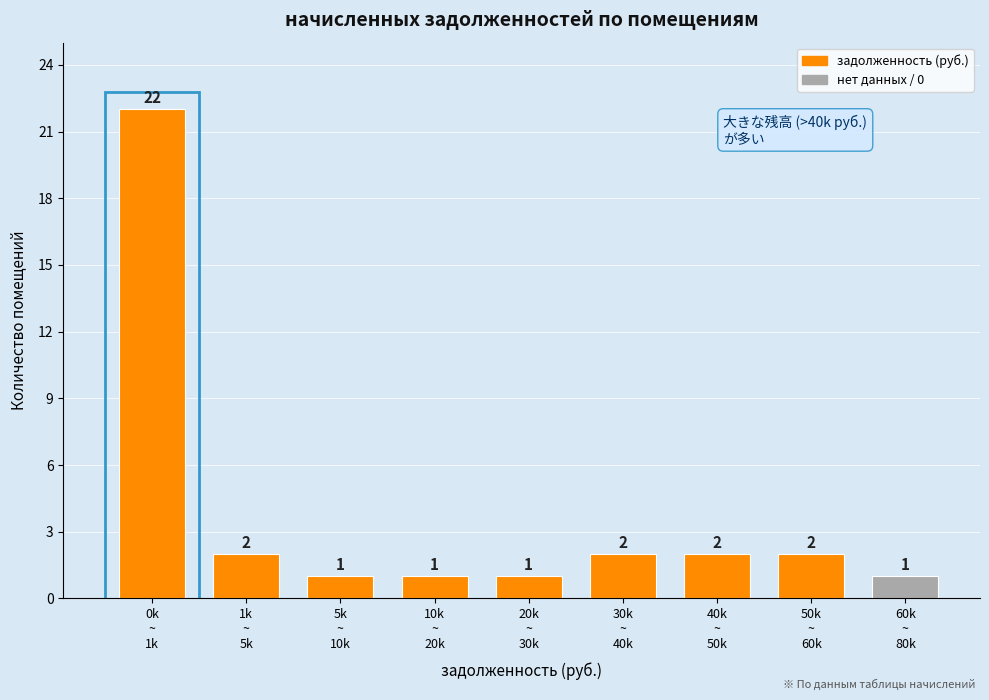

Reading right to left, list all the values displayed in this chart.

1	2	2	2	1	1	1	2	22